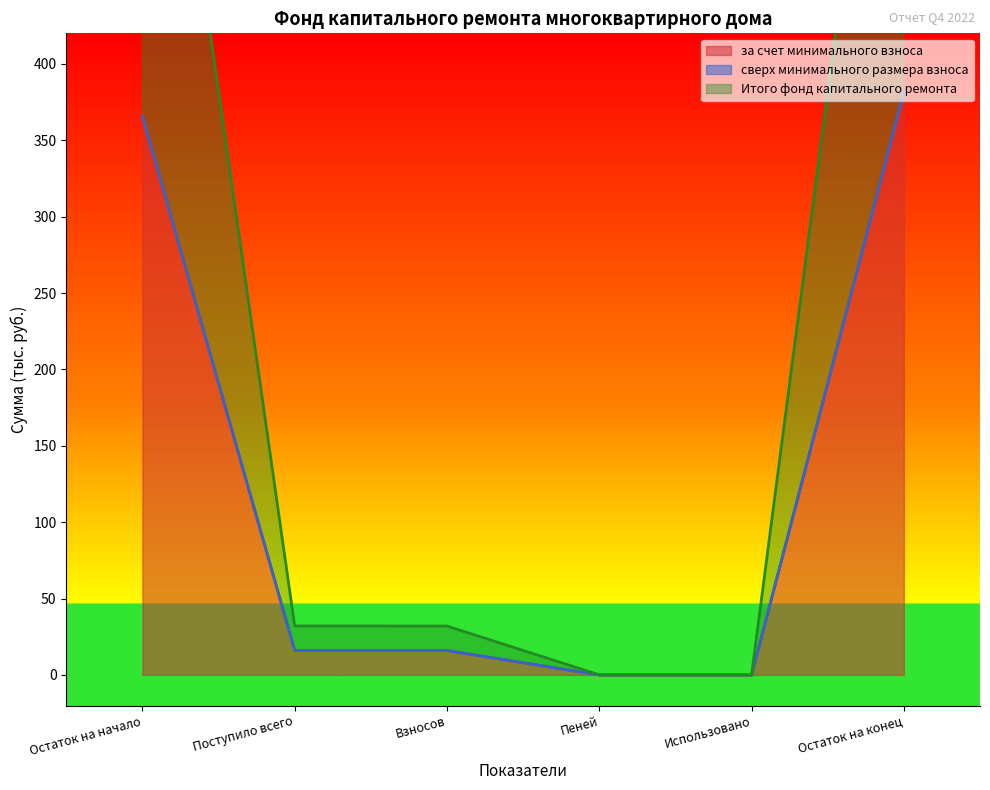

Where does the Итого фонд капитального ремонта series first go above 16?

Остаток на начало